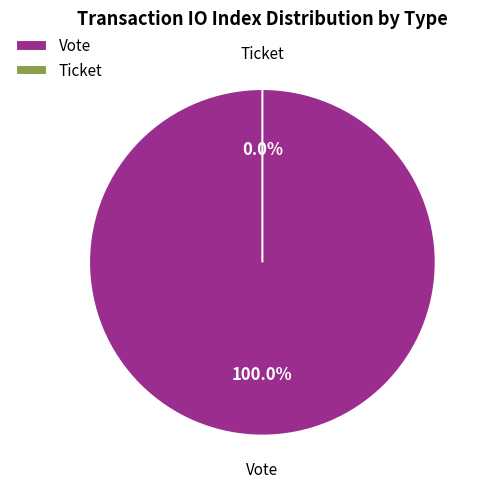

To the nearest percent, what portion does Vote represent?

100%